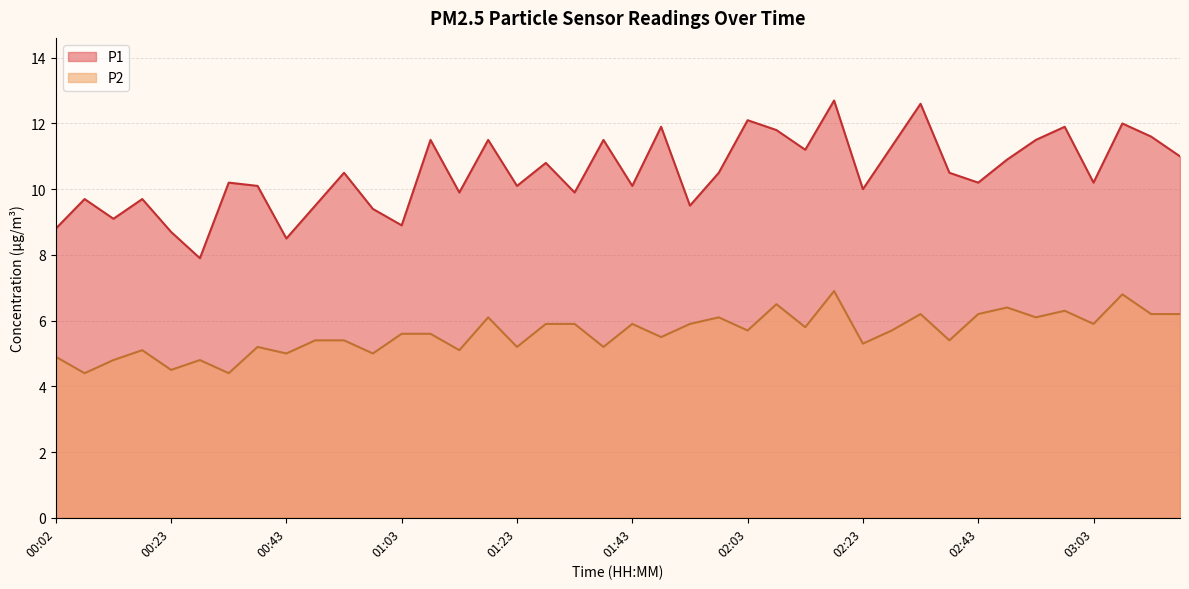

How many lines are shown in the chart?

2